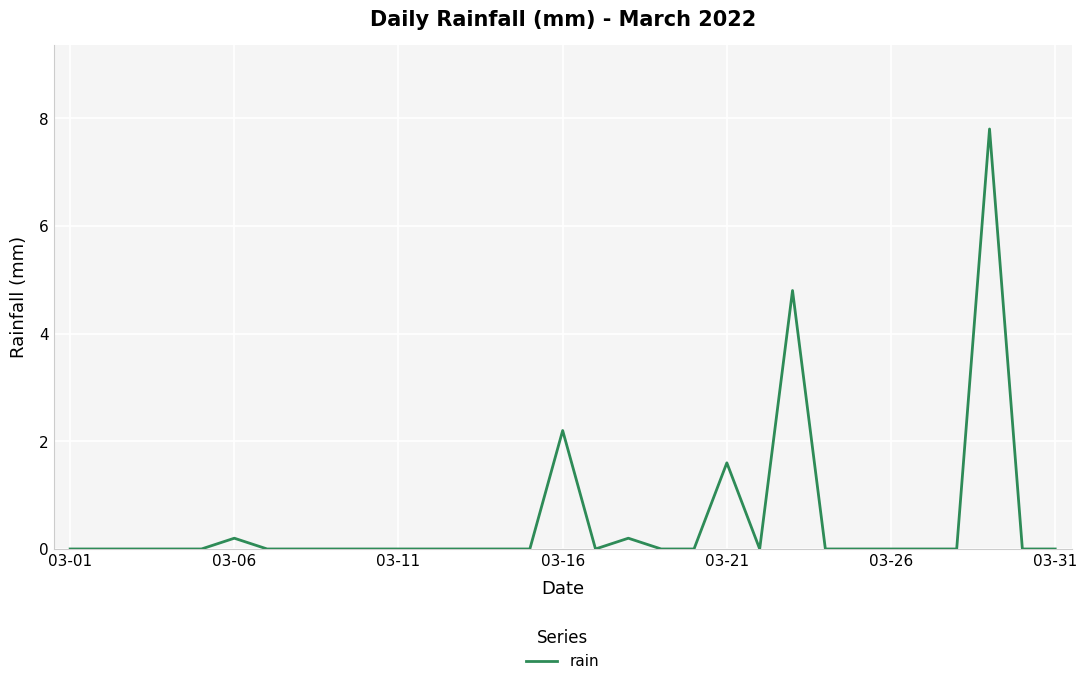

What is the maximum value shown in the chart?

7.8